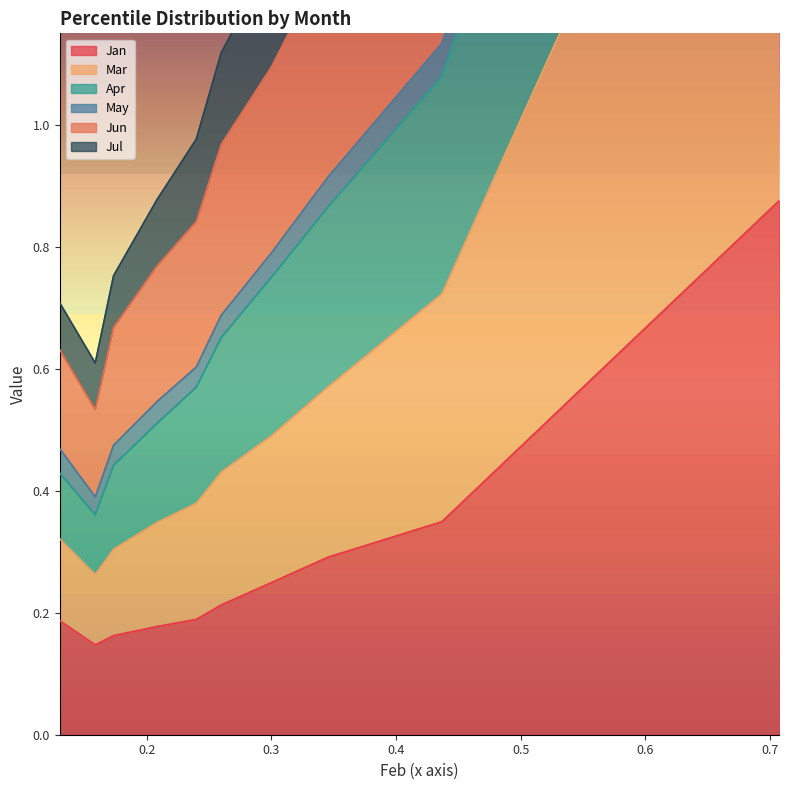

In Apr, how many points are lower than both neighbors (excluding endpoints)?

1